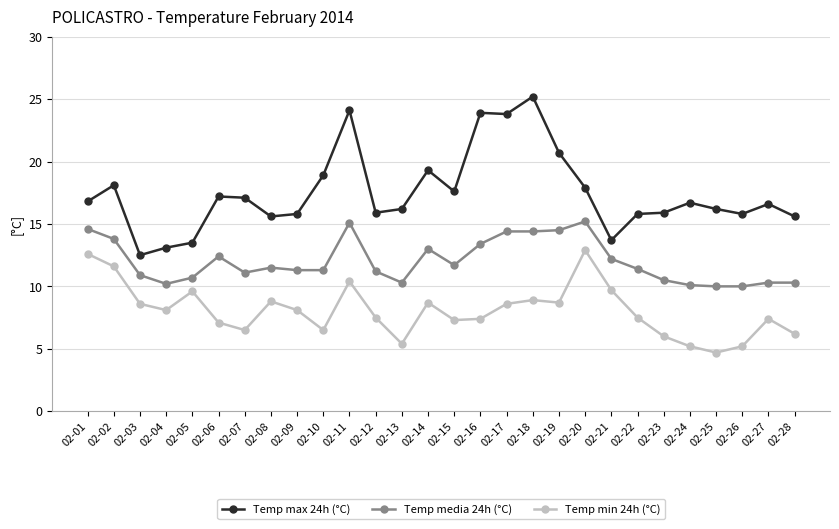

Which series has the largest total across all categories?

Temp max 24h (°C)